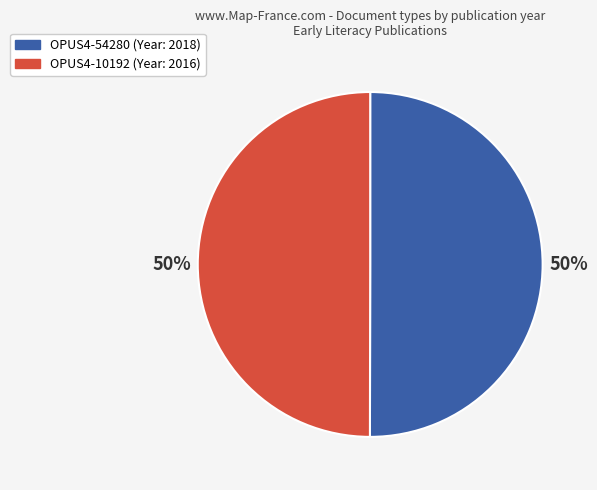

To the nearest percent, what portion does OPUS4-54280 represent?

50%